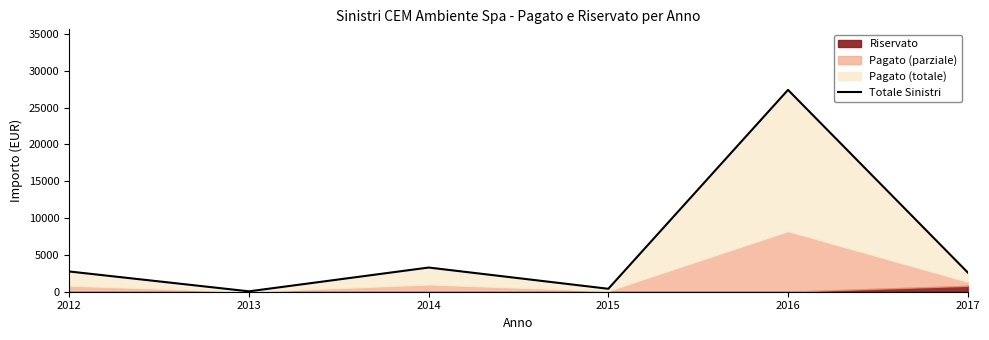

At which category does the chart reach its minimum across all series?

2013